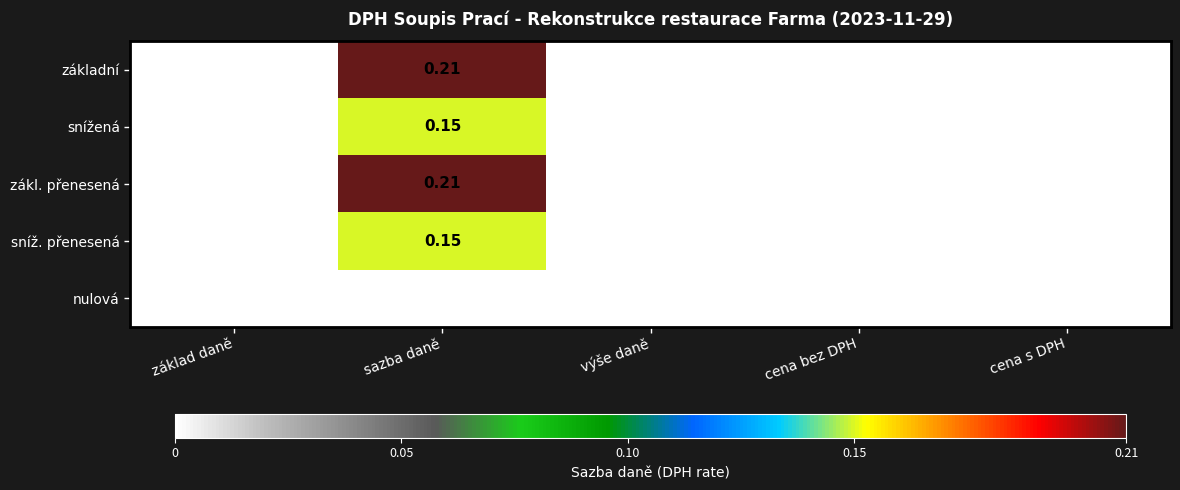

At which category is the sum across all series the highest?

sazba daně